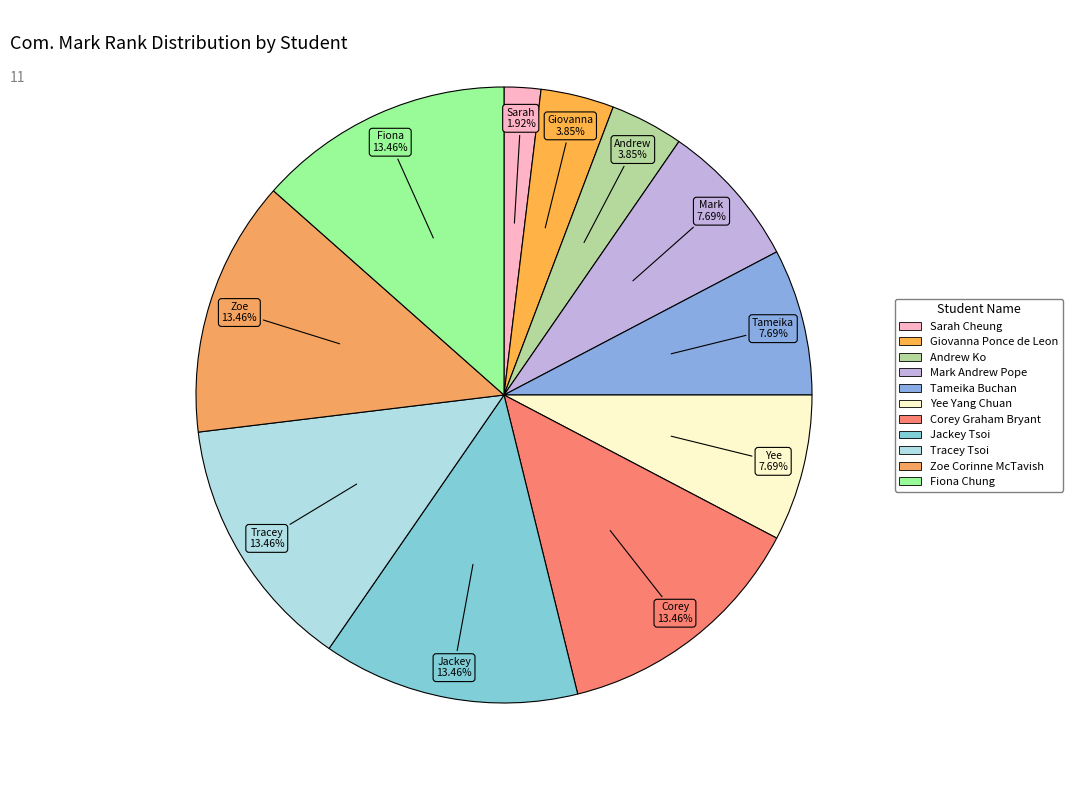

What is the ratio of the value at Giovanna Ponce de Leon to the value at Corey Graham Bryant?

0.3